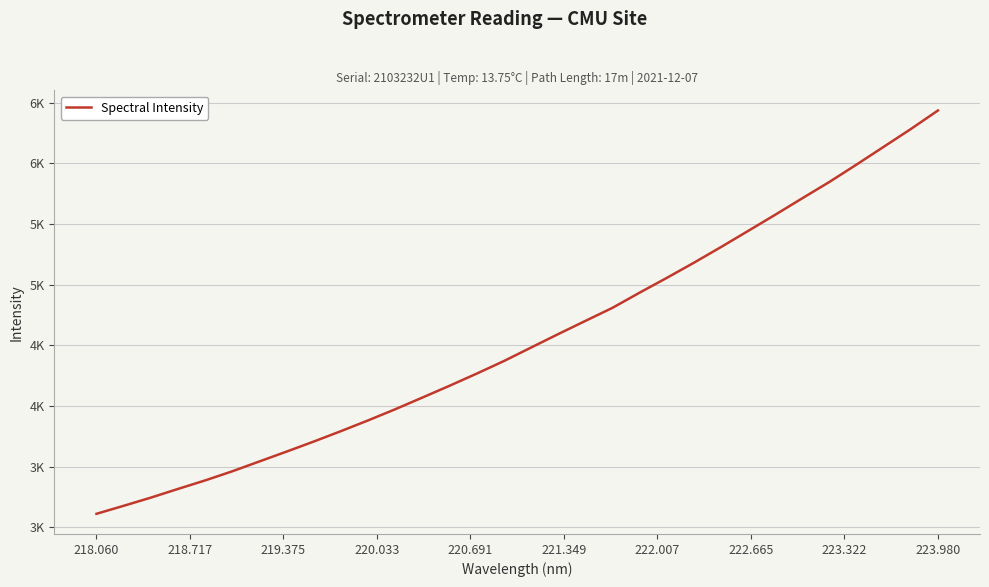

What is the minimum value shown in the chart?

3111.6